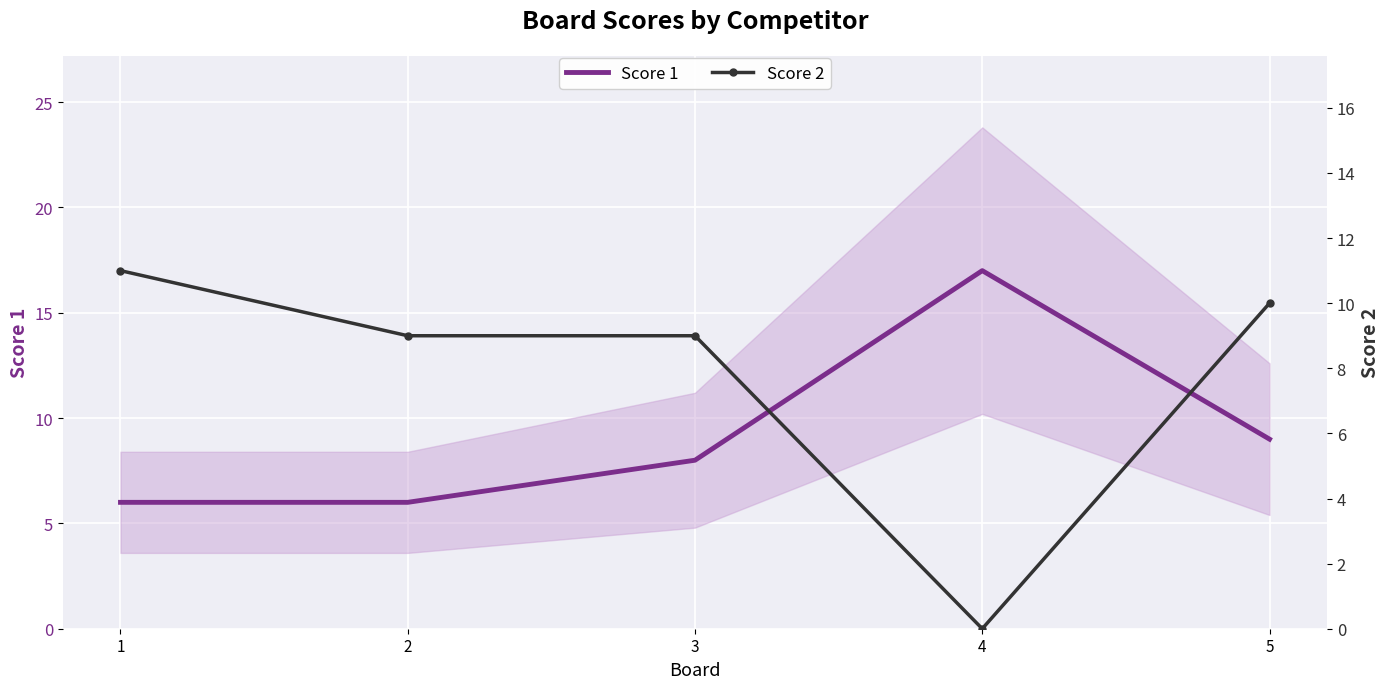

Rank the series at 4 from lowest to highest value.

Score 2, Score 1